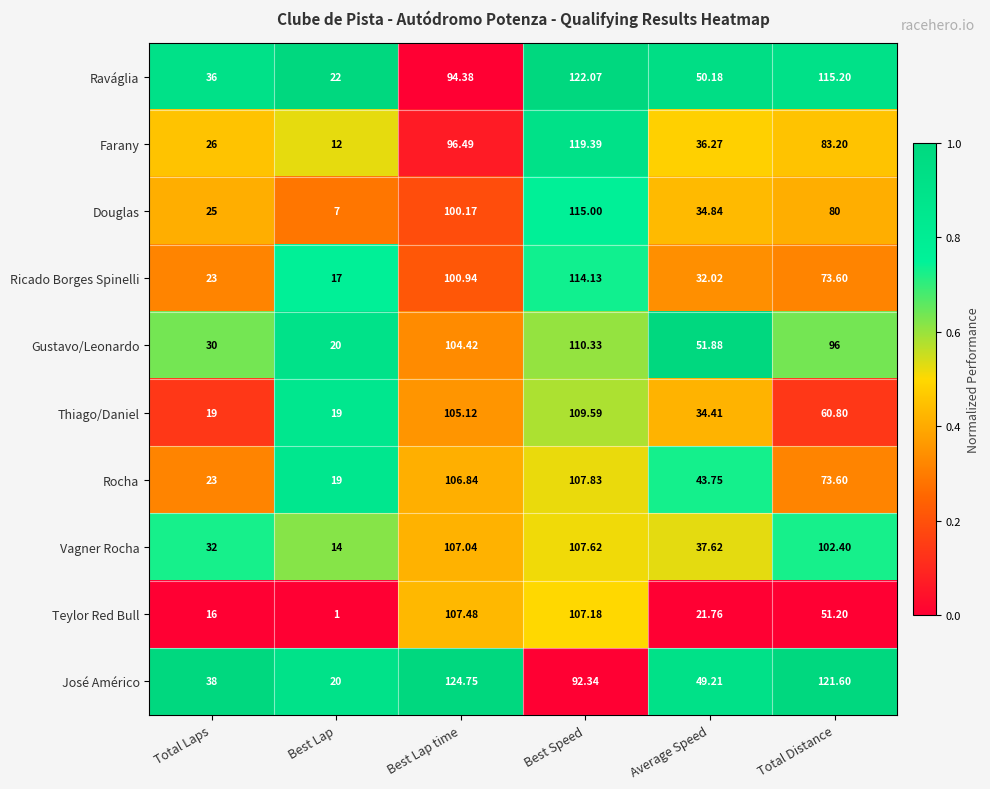

Rank the series by their maximum value, from highest to lowest.

José Américo, Raváglia, Farany, Douglas, Ricado Borges Spinelli, Gustavo/Leonardo, Thiago/Daniel, Rocha, Vagner Rocha, Teylor Red Bull